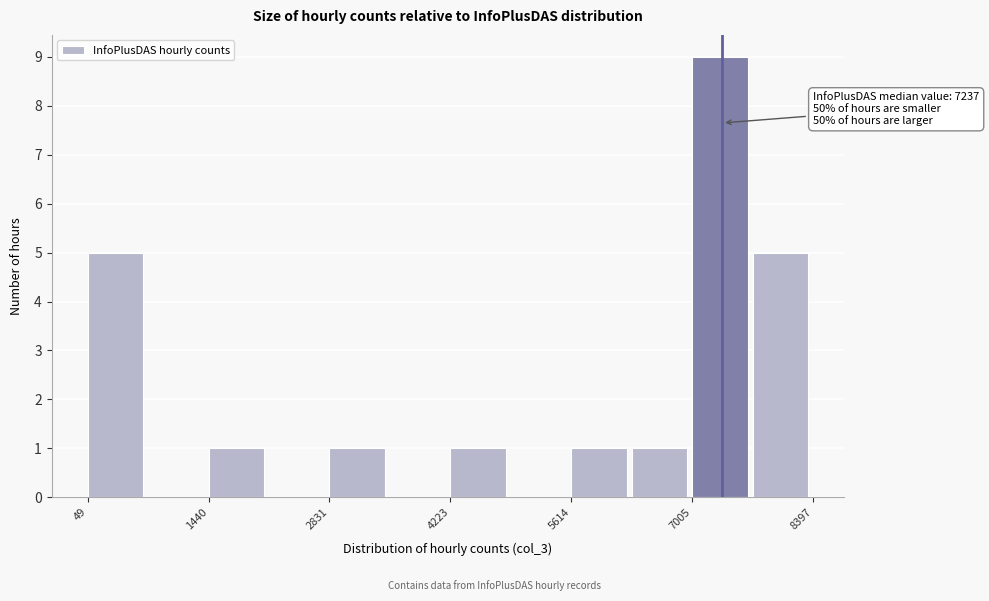

Around what value on the x-axis is the tallest bar? Give the approximate position of its centre, as read against the axis.

7400